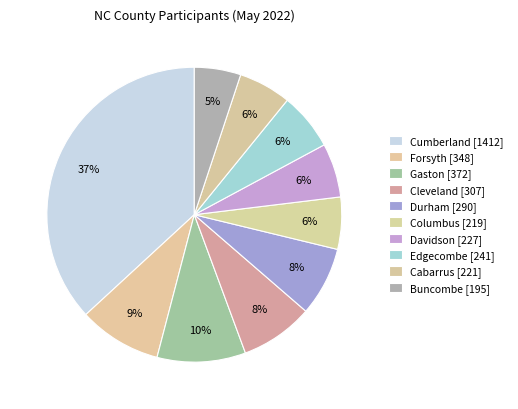

How many segments does this pie chart have?

10